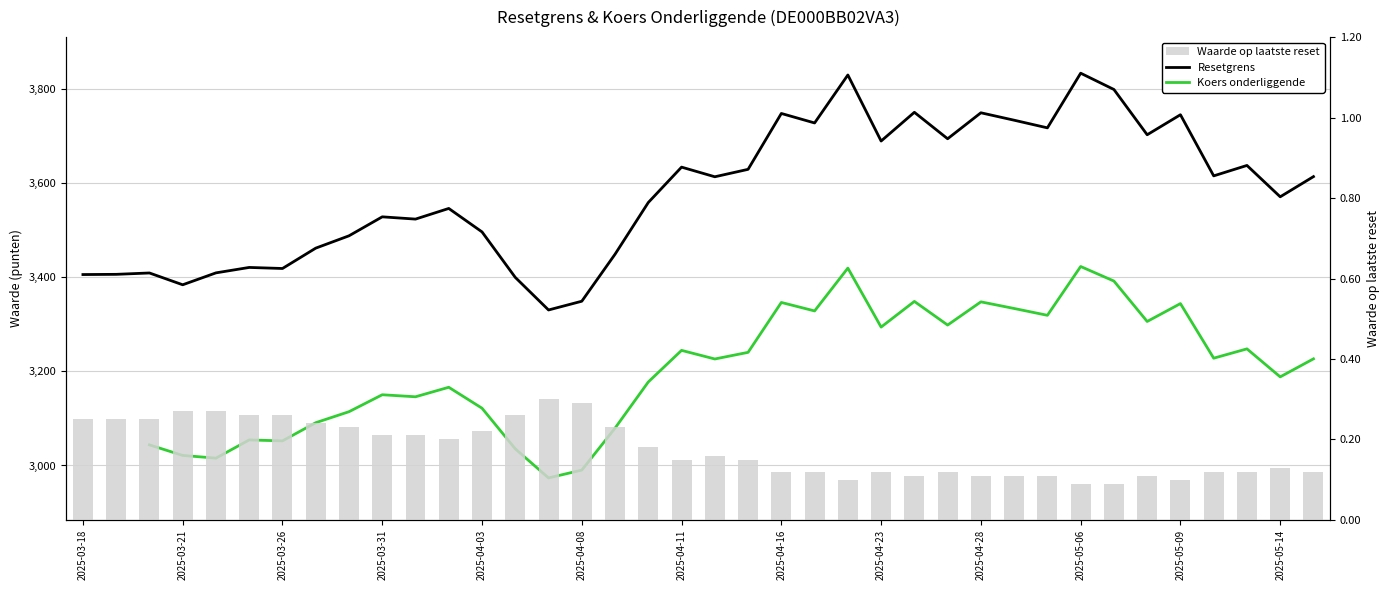

List the series in order of their overall mean, highest first.

Resetgrens, Koers onderliggende, Waarde op laatste reset